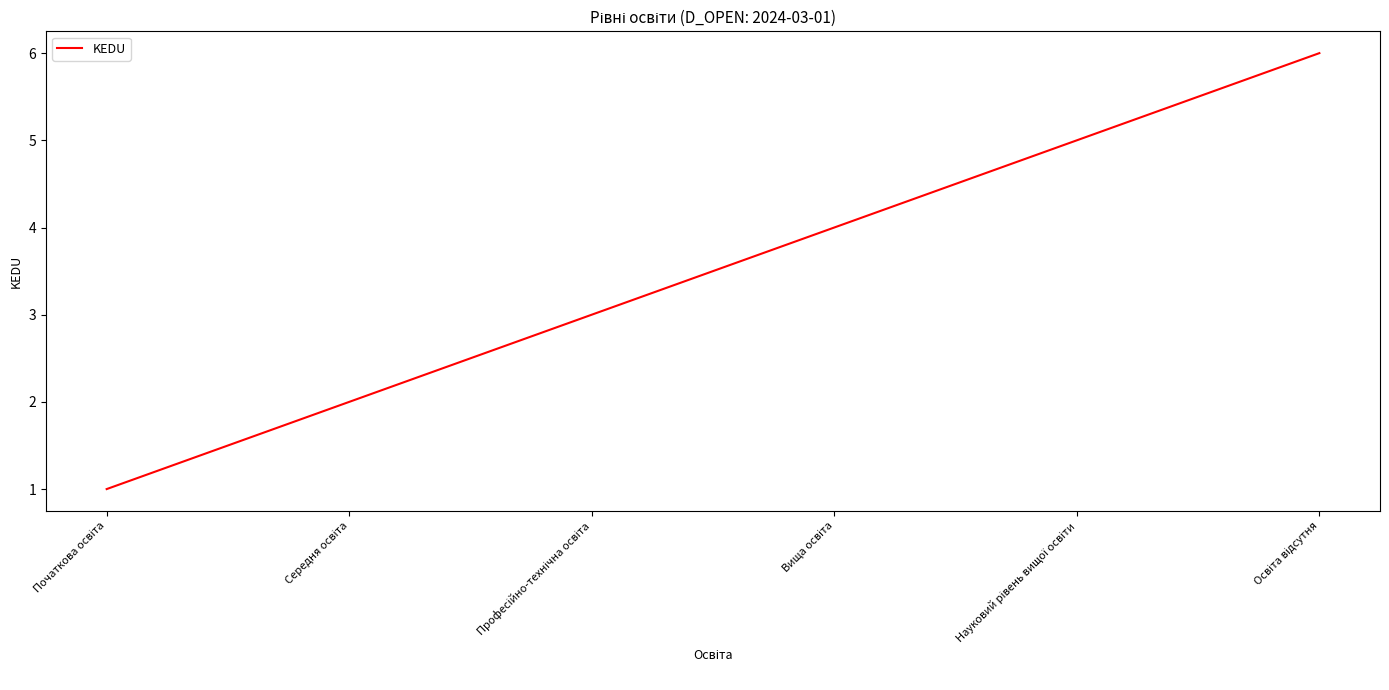

What is the sum of all values?

21